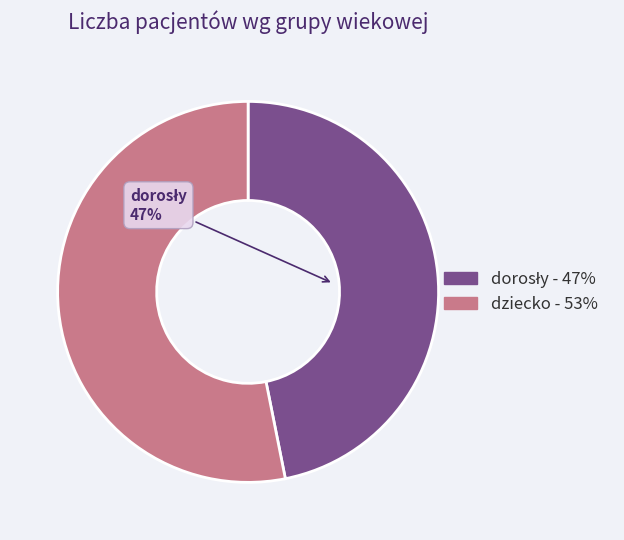

To the nearest percent, what is the average slice percentage?

50%